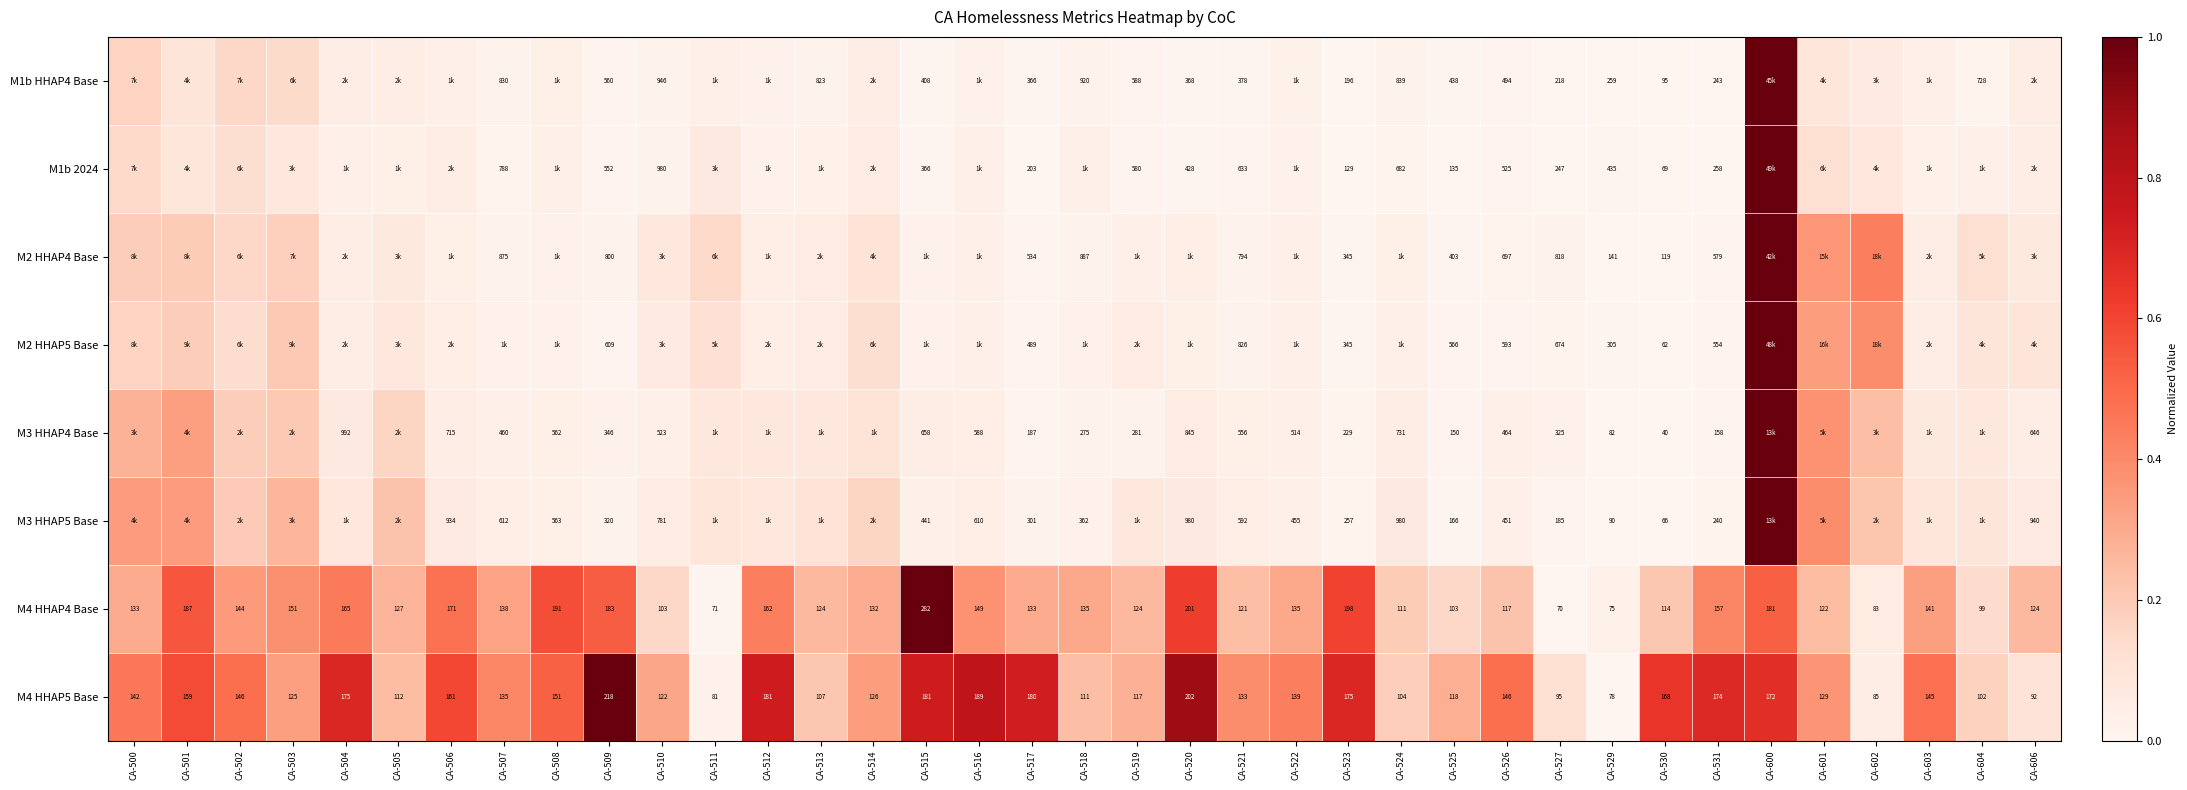

How many data points in M4 HHAP5 Base are less than 139?

18